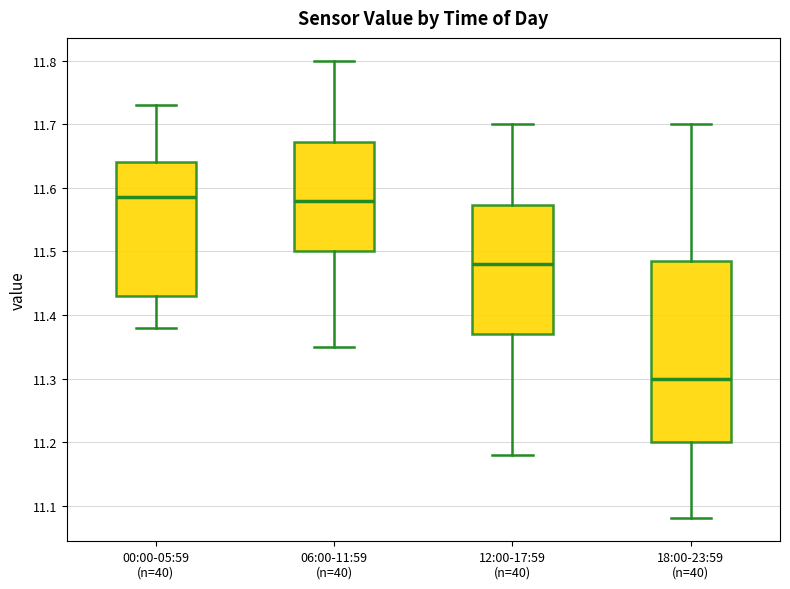

Comparing the boxes themselves (not the whiskers), which one is the tallest?

18:00-23:59 (n=40)